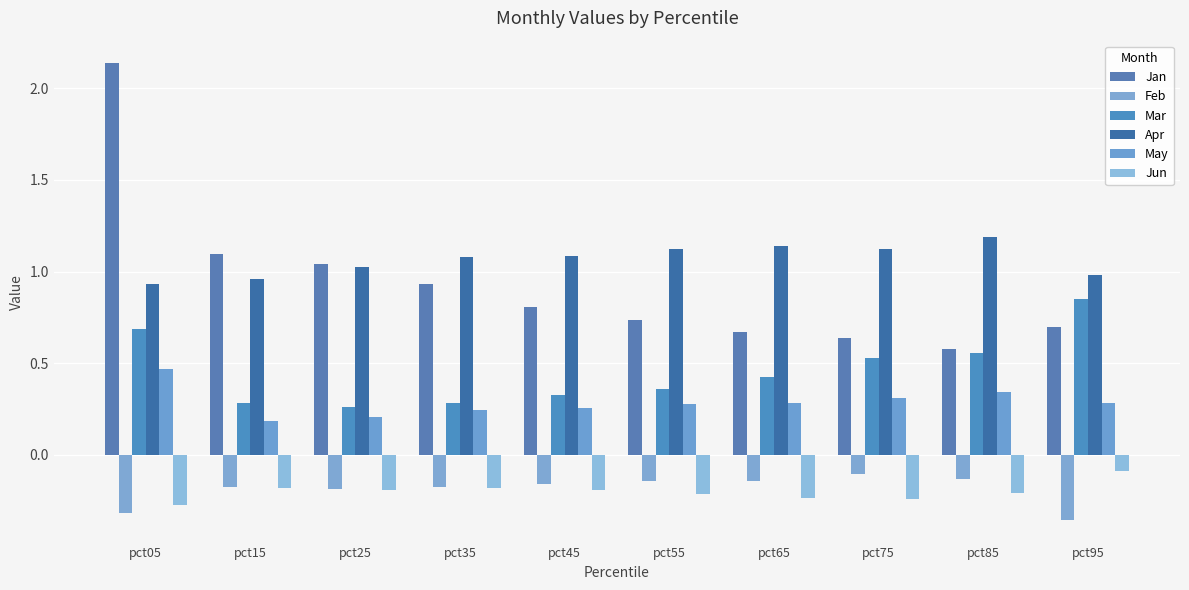

How many groups of bars are there?

10